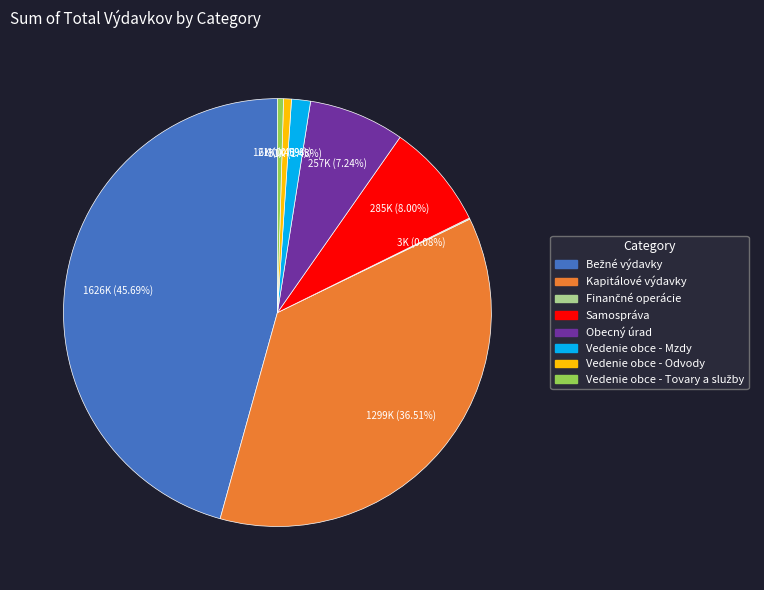

Approximately how many times larger is the value at Samospráva compared to Vedenie obce - Mzdy?

5.6